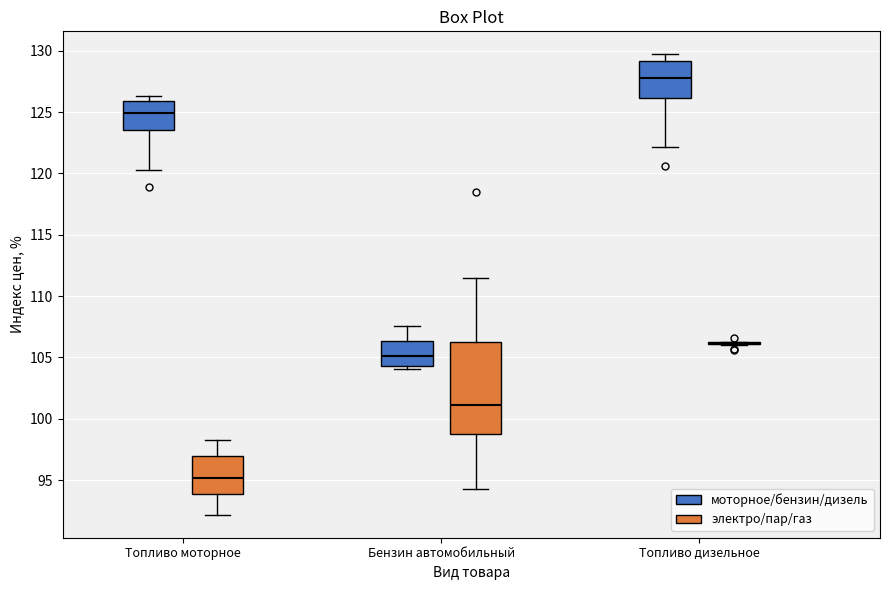

Reading left to right, read every box against the y-axis: the position of its median line, the range the box covers, and the ends of its whiskers. The values are not printed on the chart, so give them approximately, as read against the axis.

Топливо моторное (моторное/бензин/дизель): median 125.0, box 123.5 to 126.0, whiskers 120.5 to 126.5
Топливо моторное (электро/пар/газ): median 95.0, box 94.0 to 97.0, whiskers 92.0 to 98.5
Бензин автомобильный (моторное/бензин/дизель): median 105.0, box 104.5 to 106.5, whiskers 104.0 to 107.5
Бензин автомобильный (электро/пар/газ): median 101.0, box 99.0 to 106.5, whiskers 94.5 to 111.5
Топливо дизельное (моторное/бензин/дизель): median 128.0, box 126.0 to 129.0, whiskers 122.0 to 129.5
Топливо дизельное (электро/пар/газ): box collapsed to a line at 106.0, whiskers 106.0 to 106.5